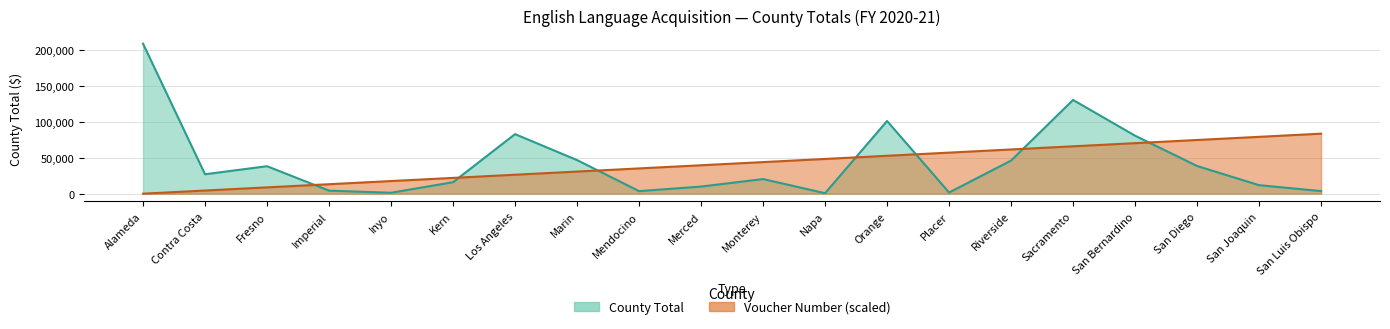

What position from the left is Marin?

8